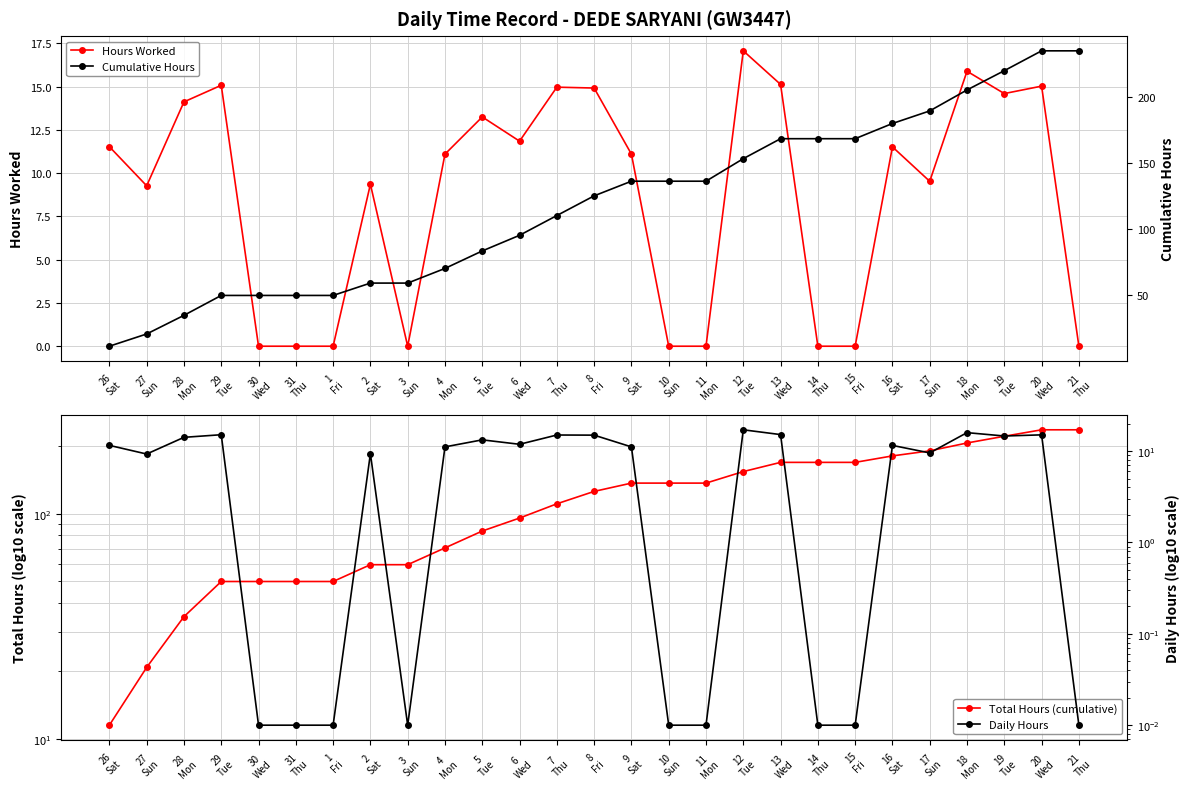

What is the difference between the maximum and second lowest values in the Cumulative Hours series?

214.5